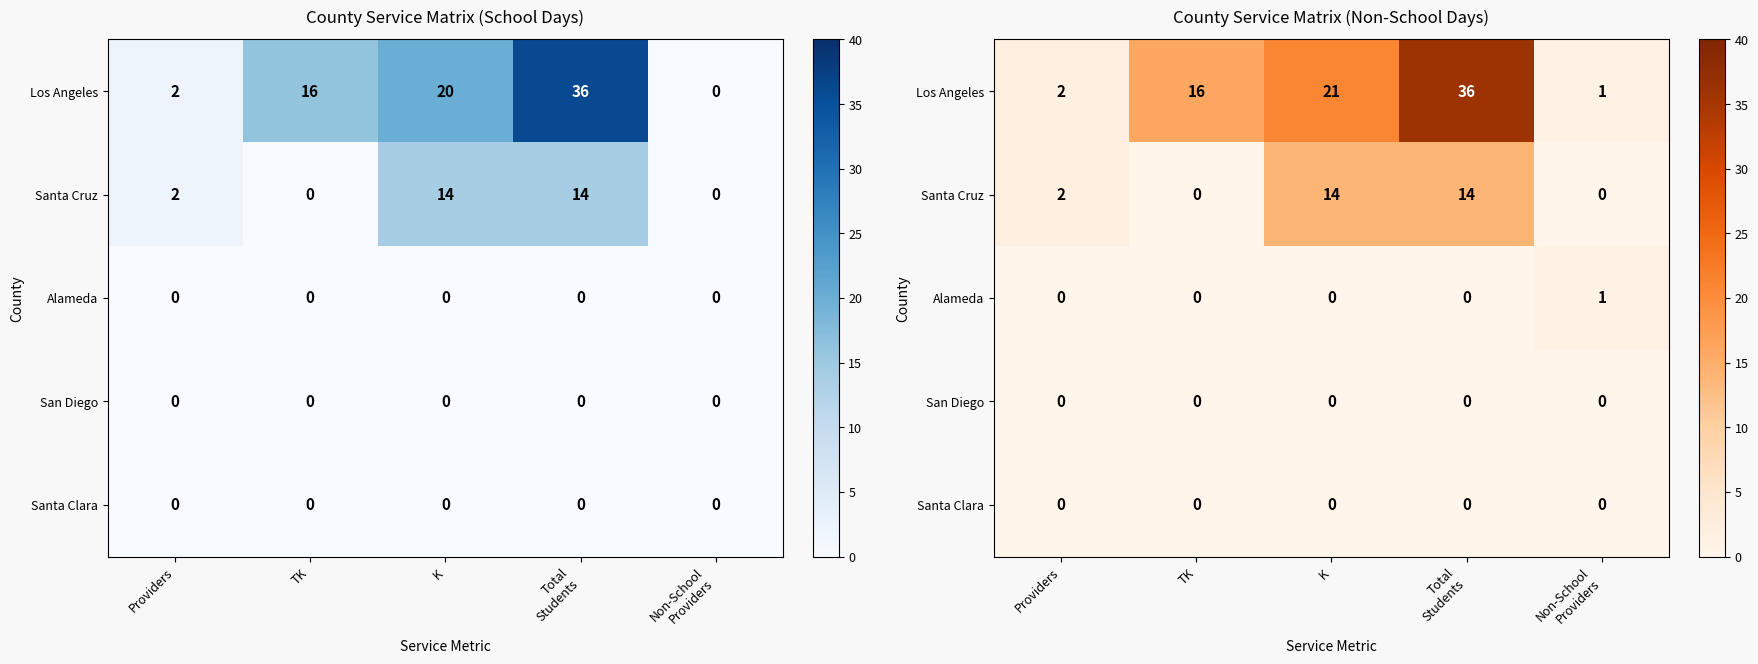

Rank the categories by Santa Clara value from highest to lowest.

Providers, TK, K, Total Students, Non-School Providers